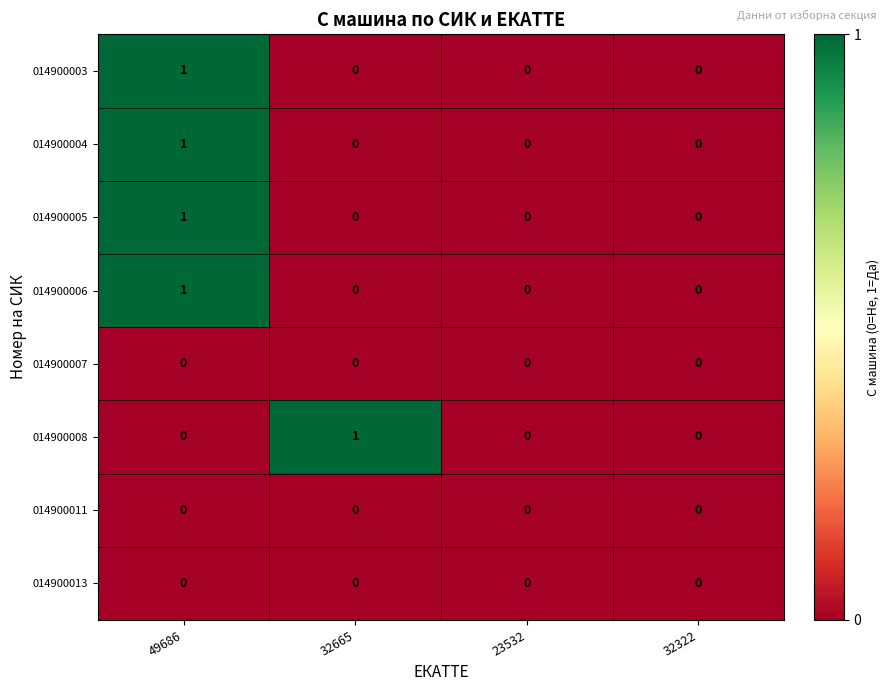

How many categories are shown in the chart?

4